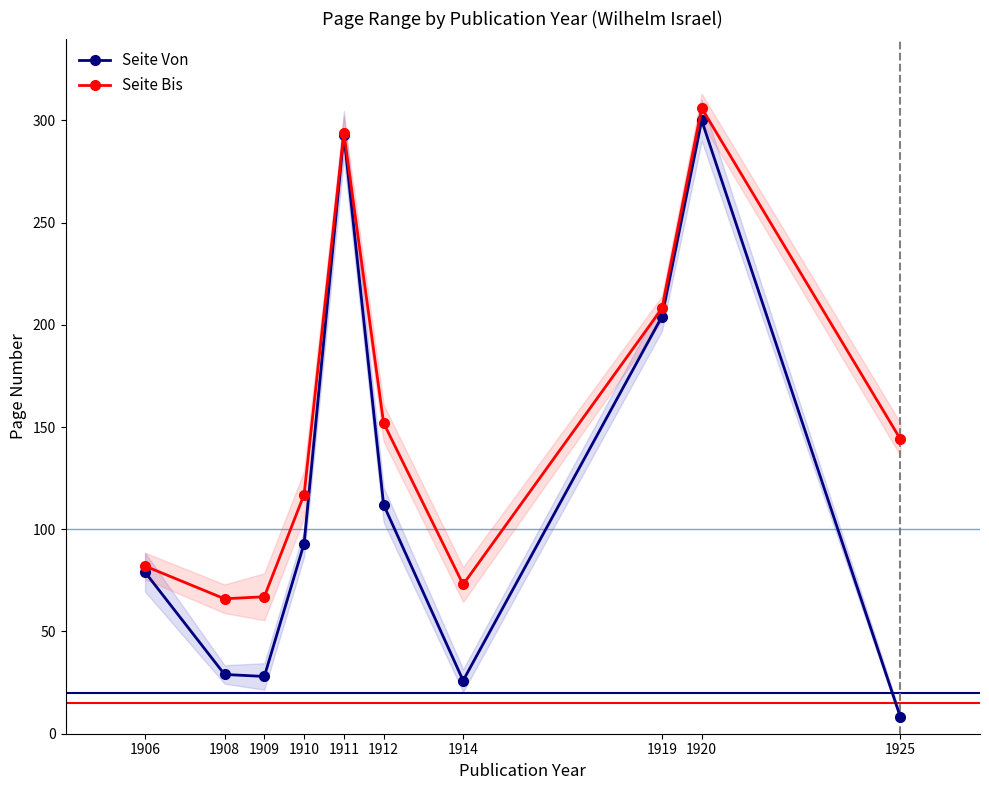

Reading left to right, transcribe all the data shown in this chart.

Seite Von: 79	29	28	93	293	112	26	204	300	8
Seite Bis: 82	66	67	117	294	152	73	208	306	144